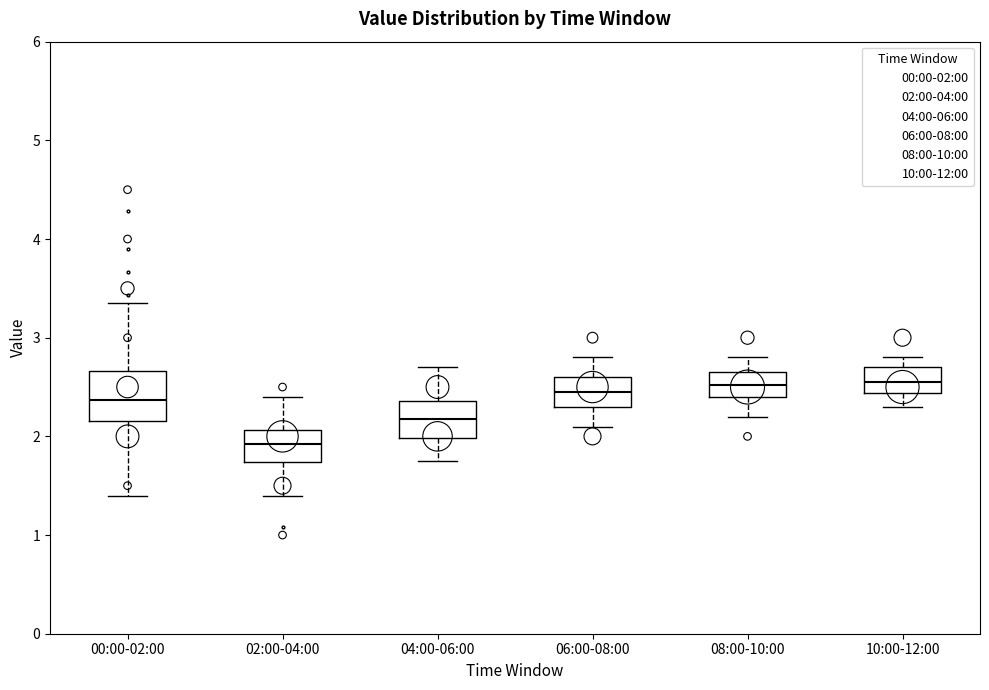

Comparing the boxes themselves (not the whiskers), which one is the tallest?

00:00-02:00